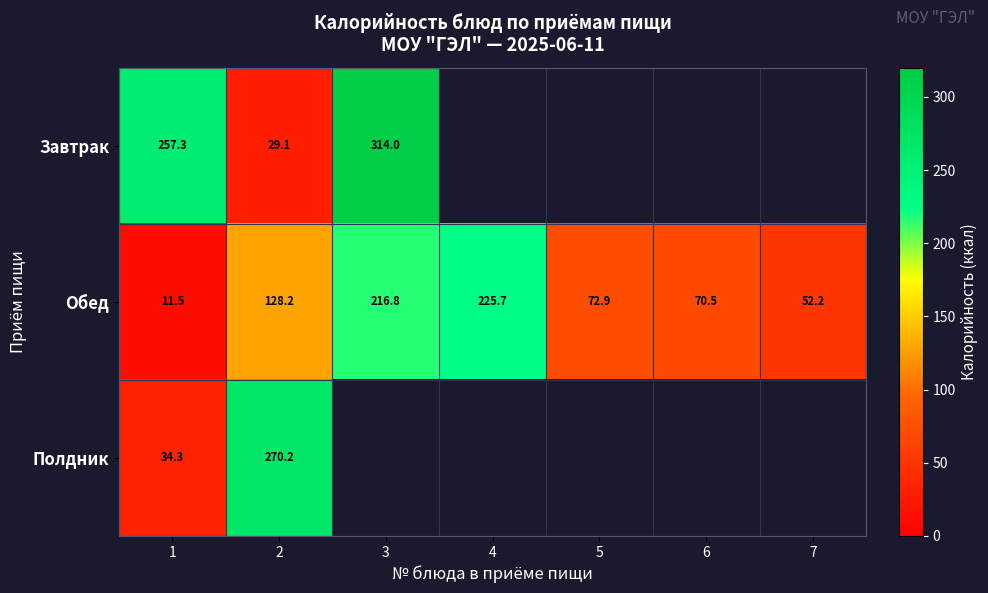

Which series changed the most between 1 and 2?

Полдник